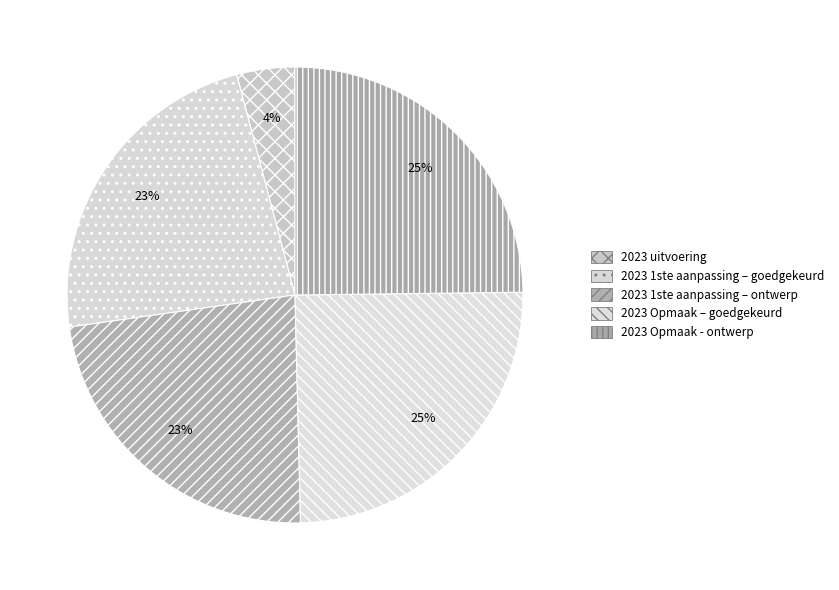

The 2023 uitvoering slice represents 4% of the pie. True or false?

True